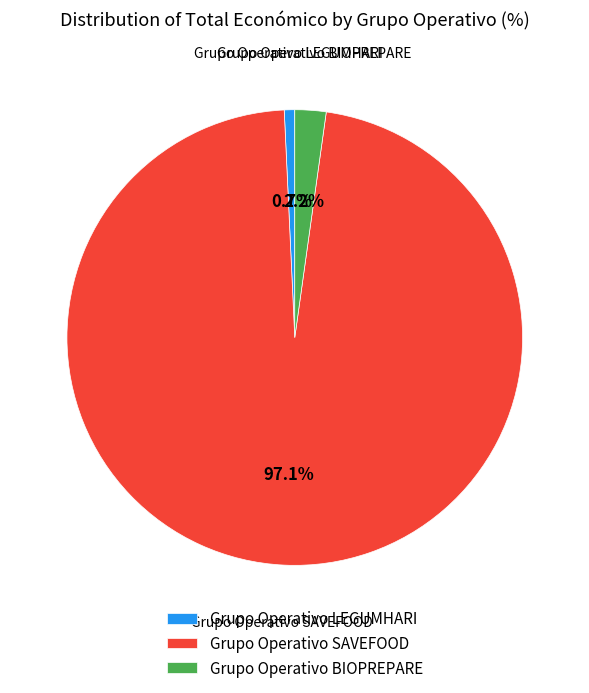

The Grupo Operativo LEGUMHARI slice represents 1% of the pie. True or false?

True